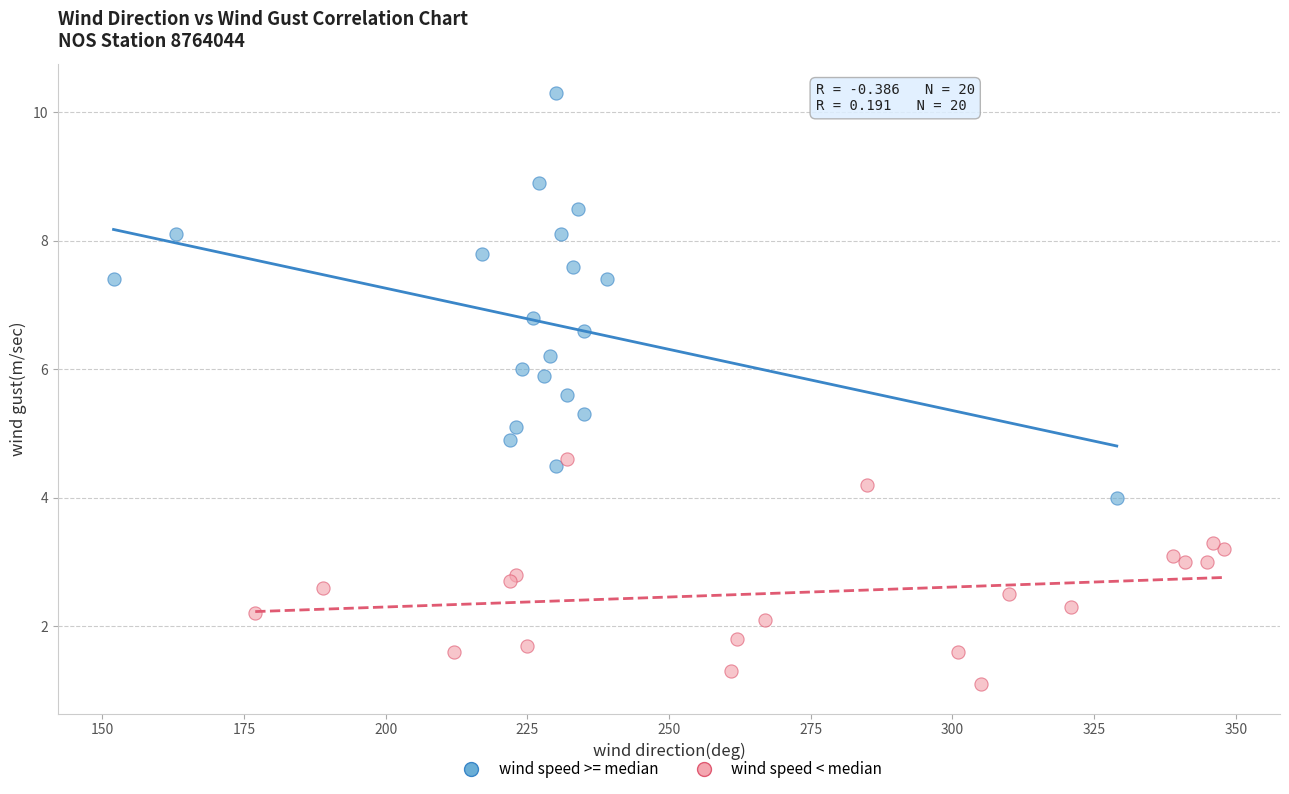

Which series has the widest spread of Y values?

wind speed >= median